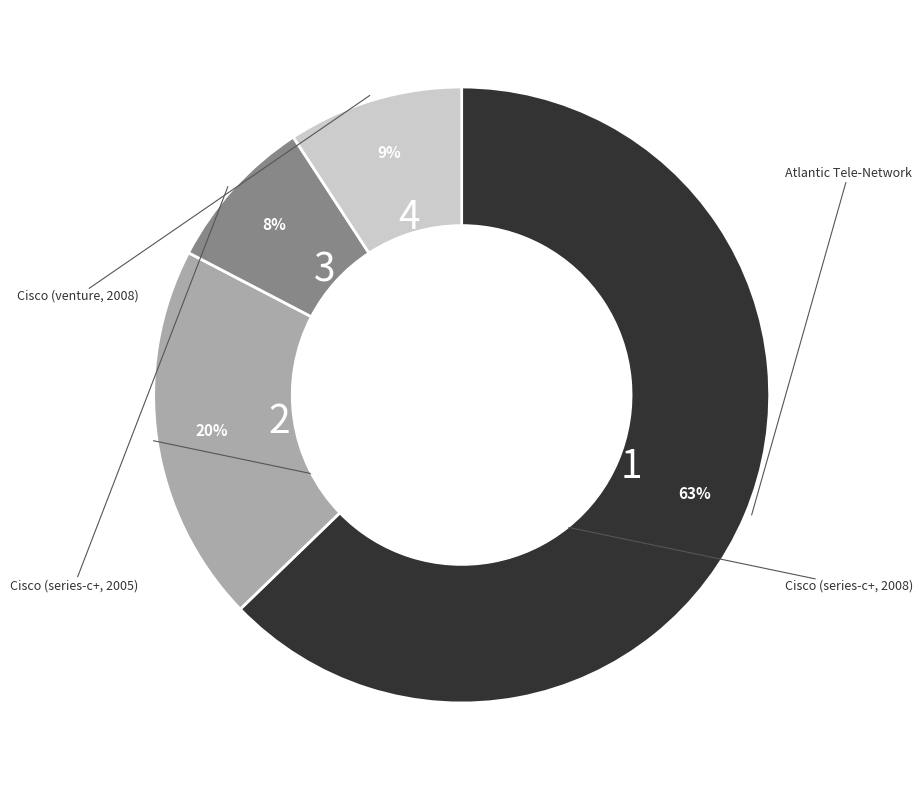

Is there any slice that represents more than half of the pie?

Yes